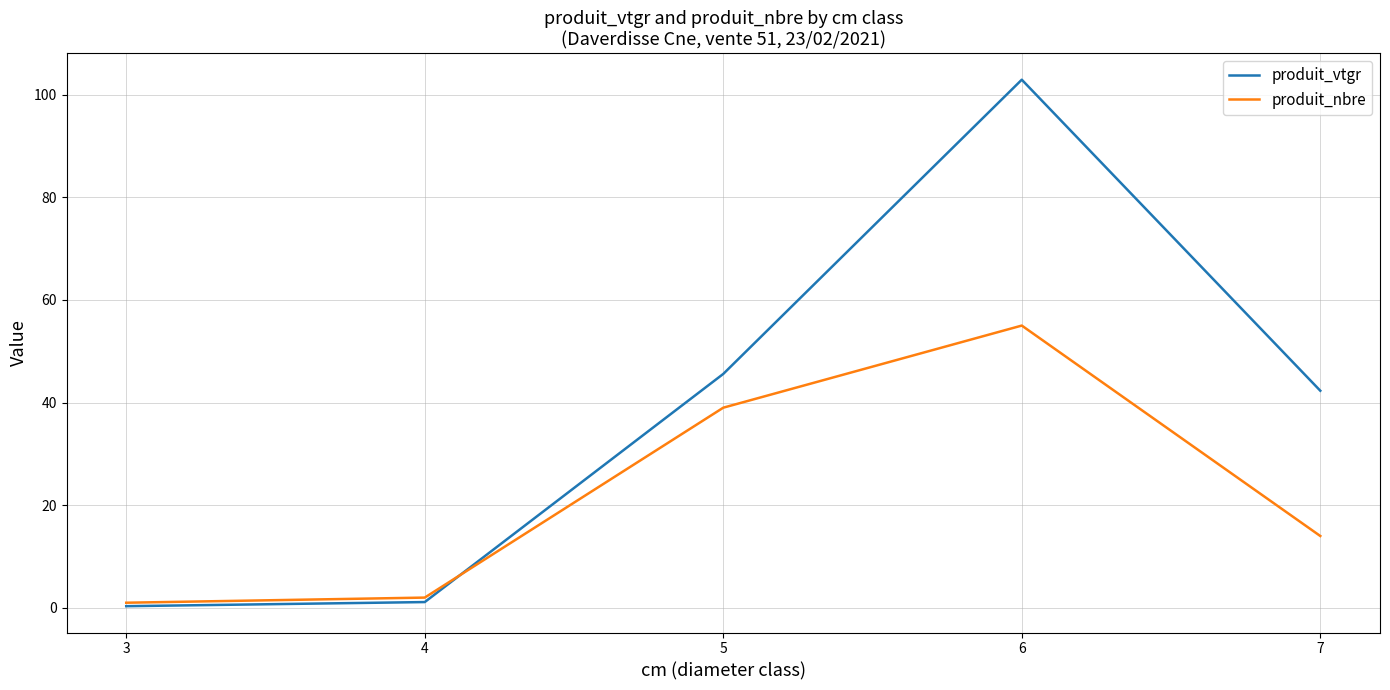

What is the spread (max minus min) of values at 7?

28.3